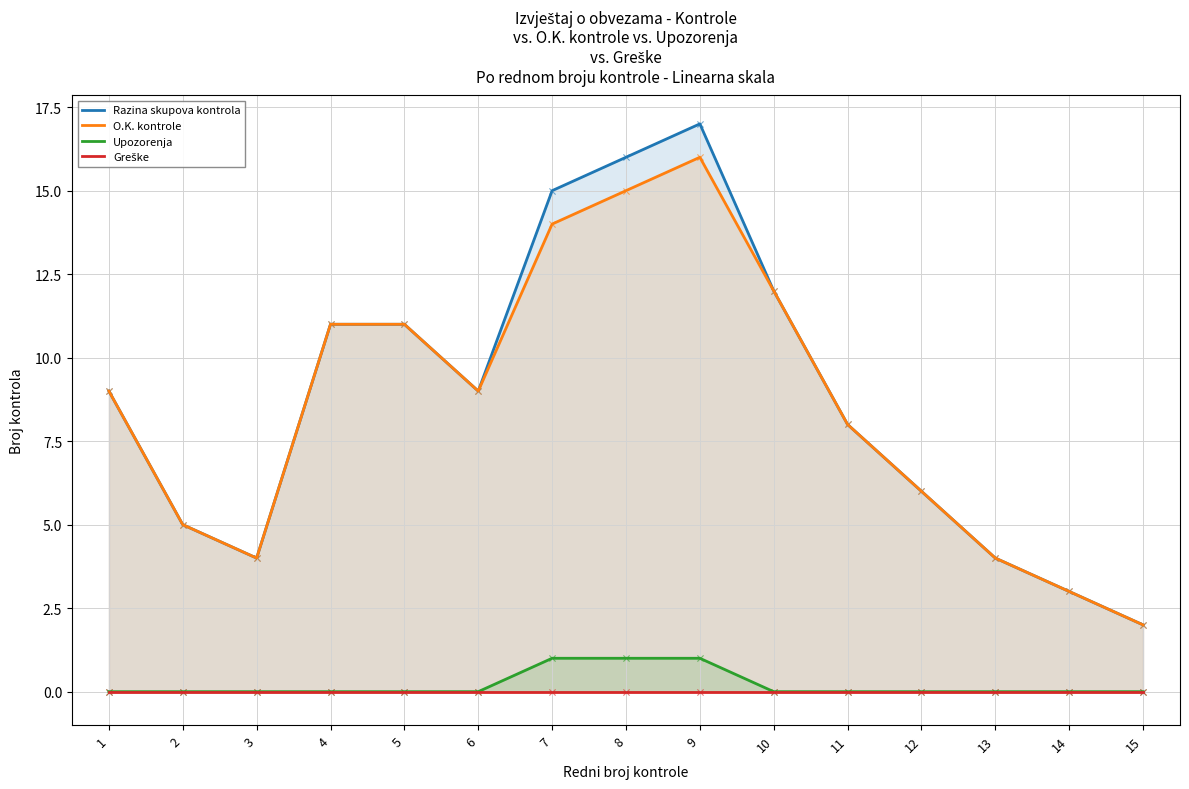

Which series has the largest total across all categories?

Razina skupova kontrola